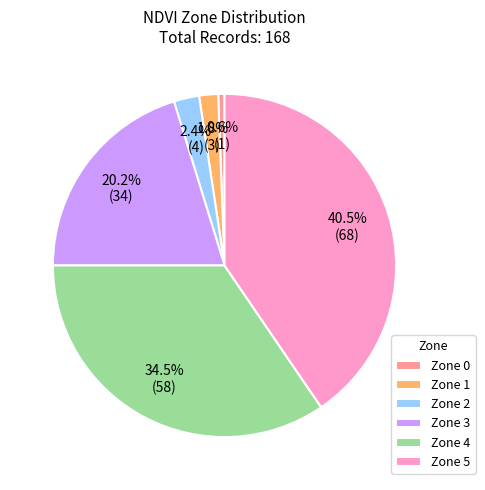

Is Zone 4 the majority of the pie?

No